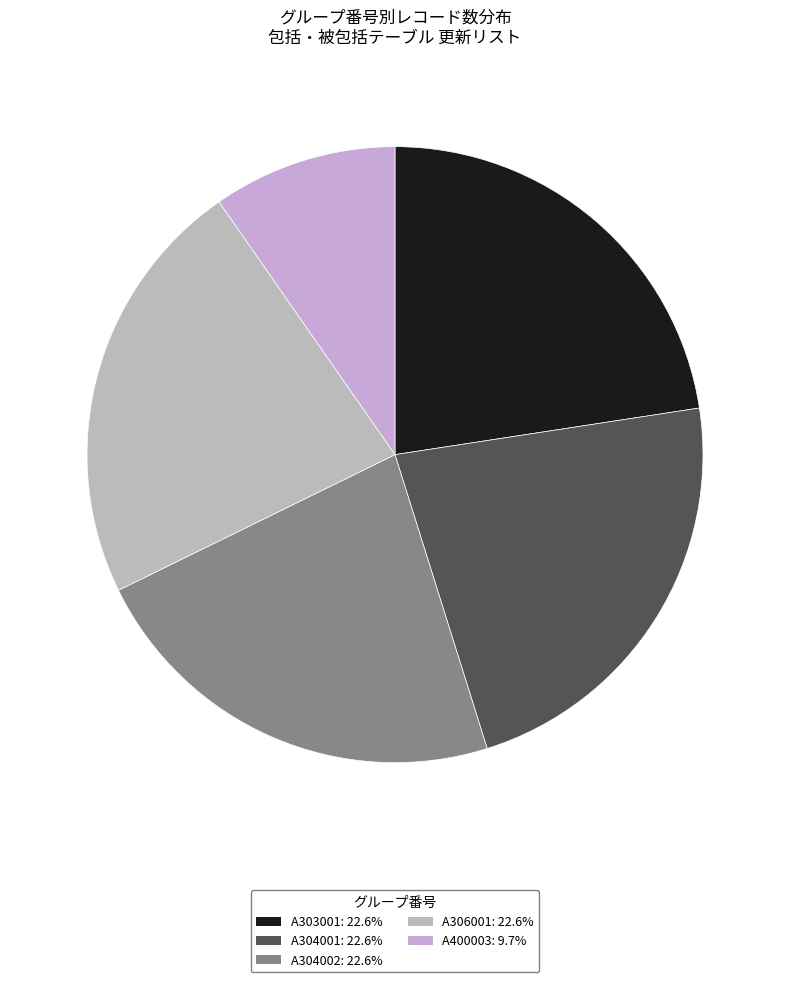

Is it true that A304001 is 31% of the pie?

False